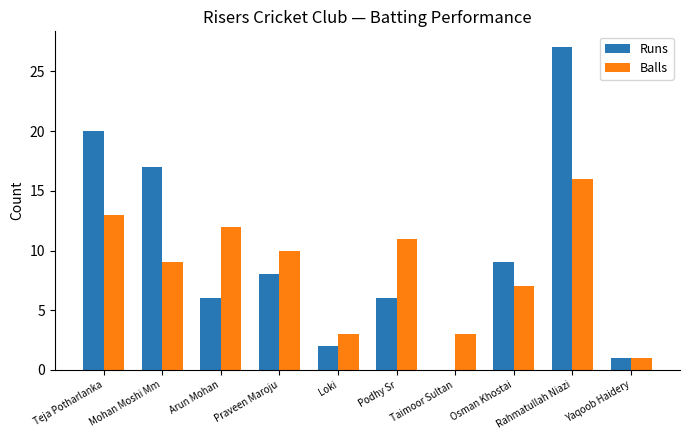

Which series has the largest range (max minus min)?

Runs